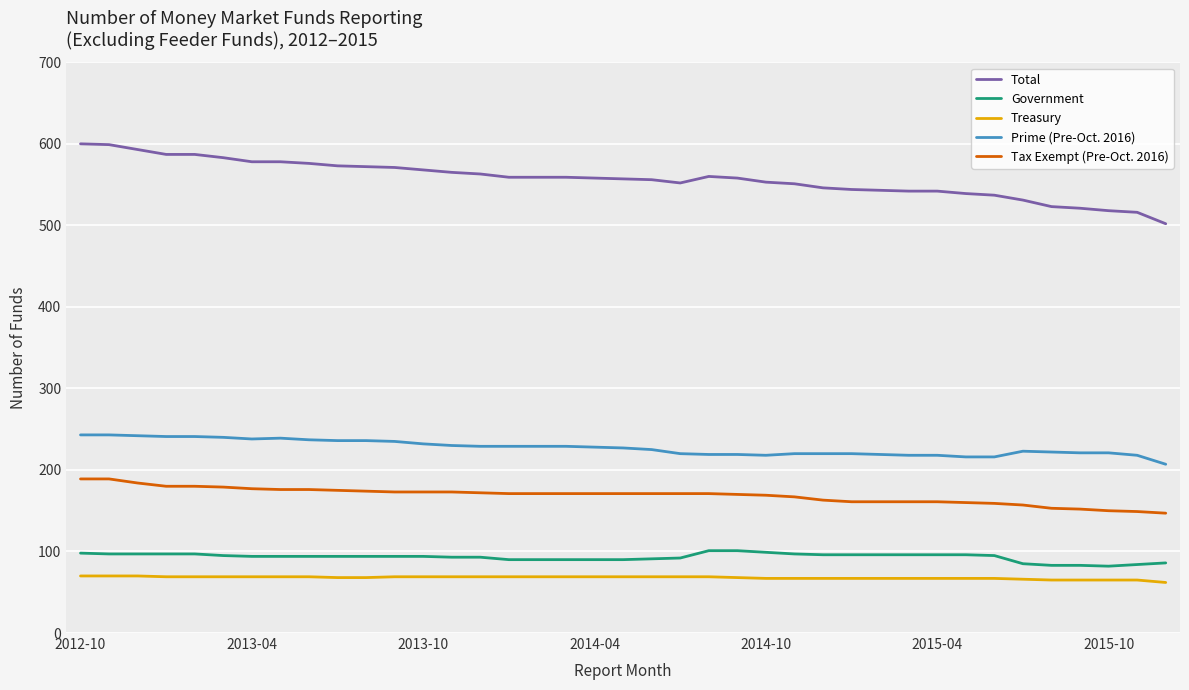

True or false: Tax Exempt (Pre-Oct. 2016) and Prime (Pre-Oct. 2016) cross at least once.

False